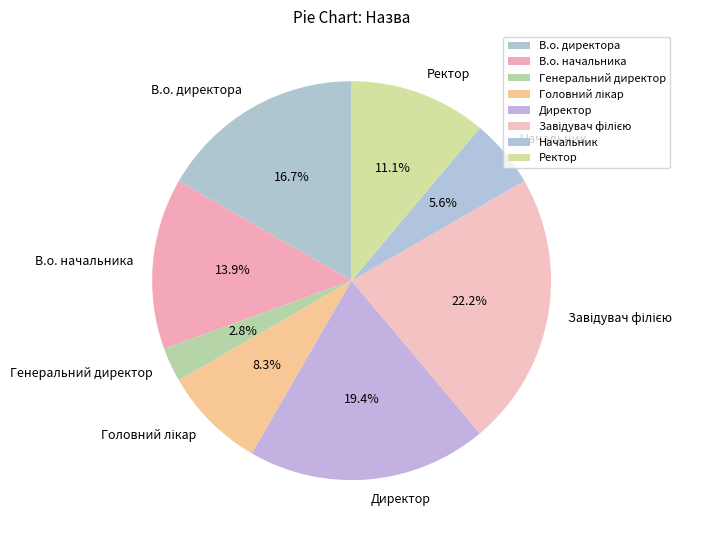

Which category has the smallest portion of the pie?

Генеральний директор